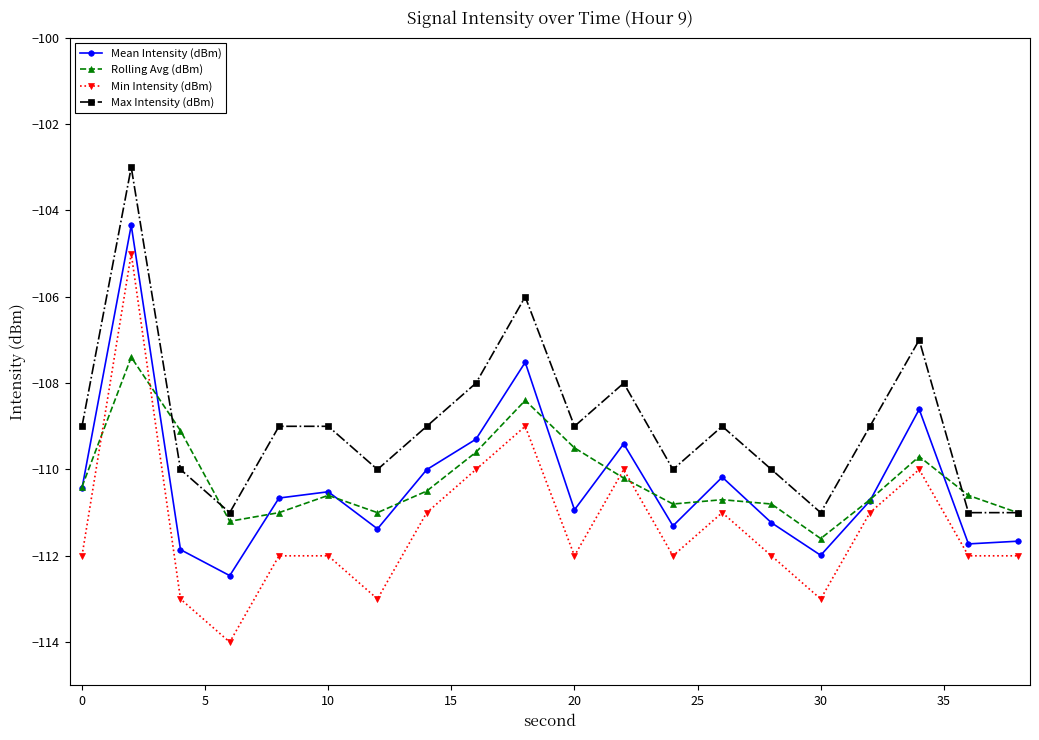

Which series has the largest total across all categories?

Max Intensity (dBm)